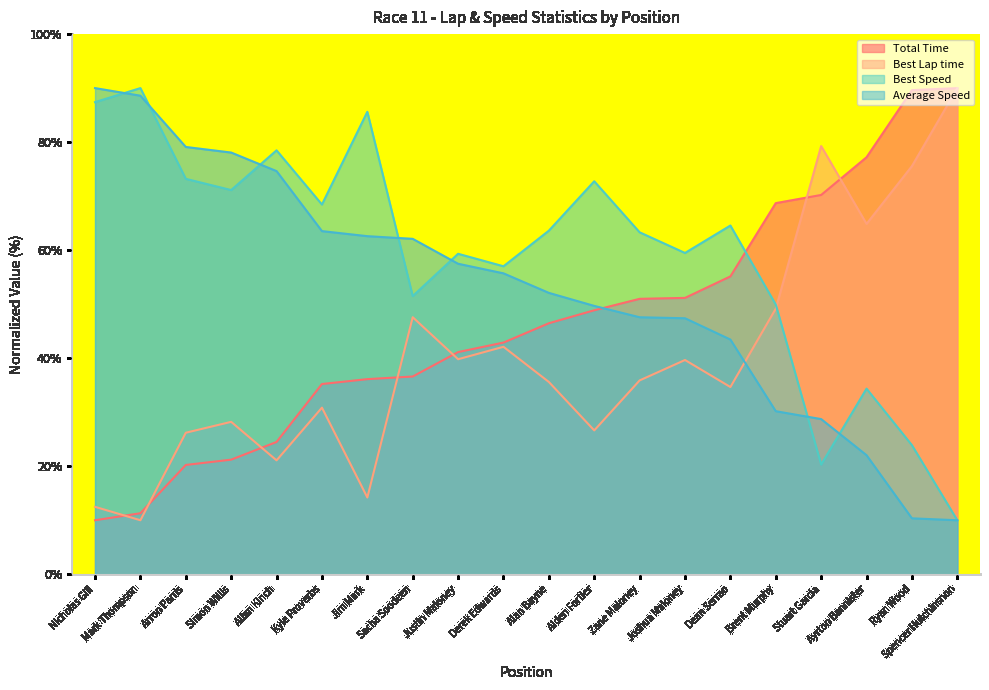

Does the chart have visible grid lines?

No